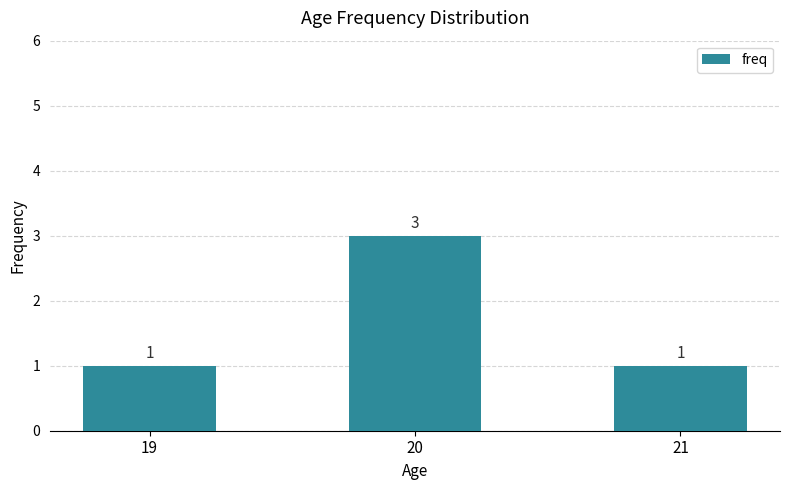

Count the values in the range 1 to 3.

3